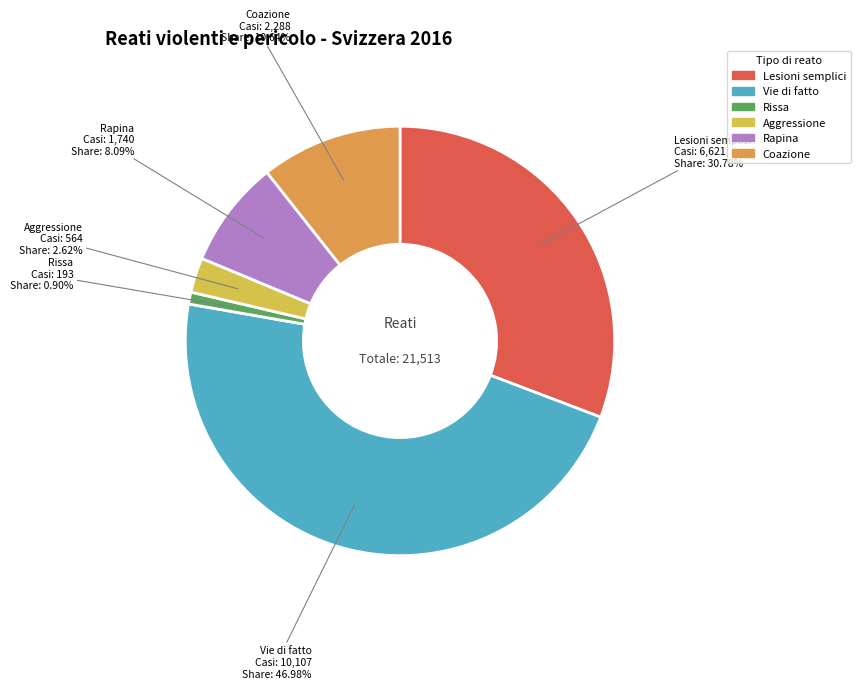

Does any single category account for the majority?

No